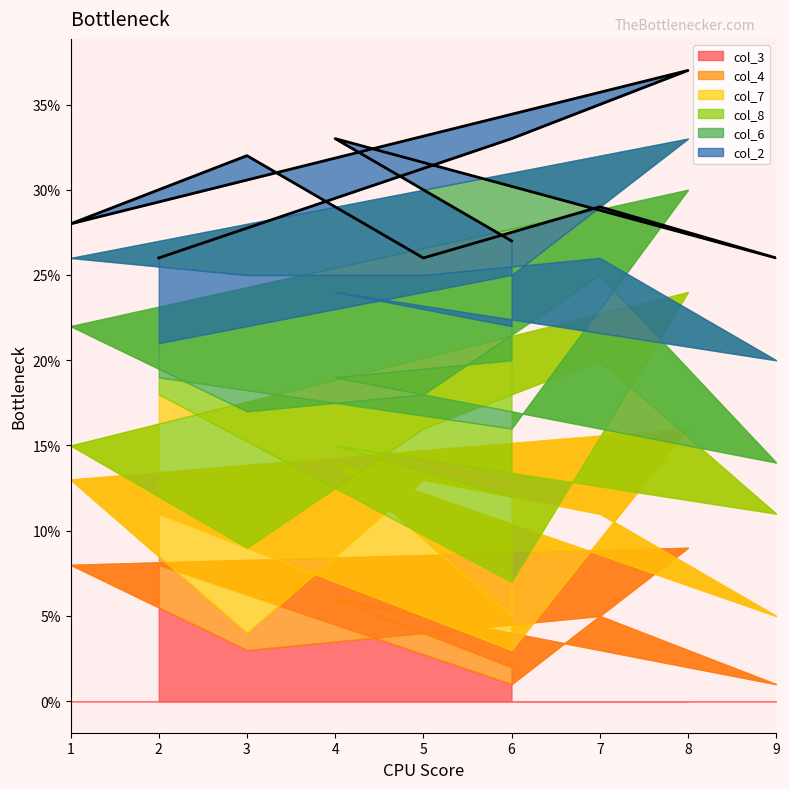

How many times do col_4 and col_6 cross each other?

6